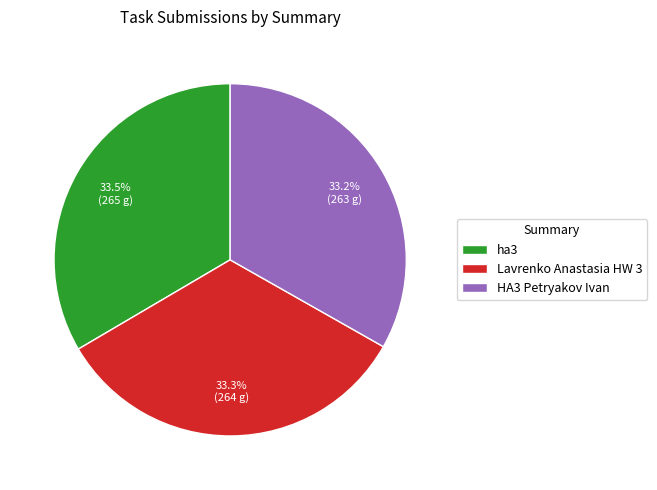

True or false: HA3 Petryakov Ivan accounts for 45% of the total.

False